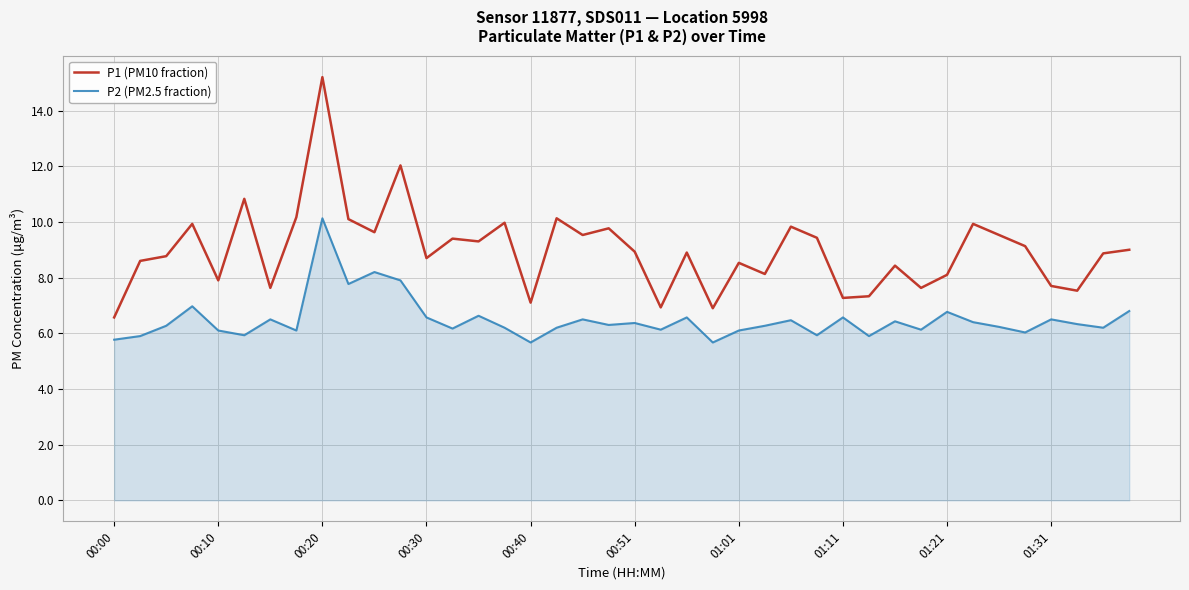

What is the smallest value displayed?

5.7